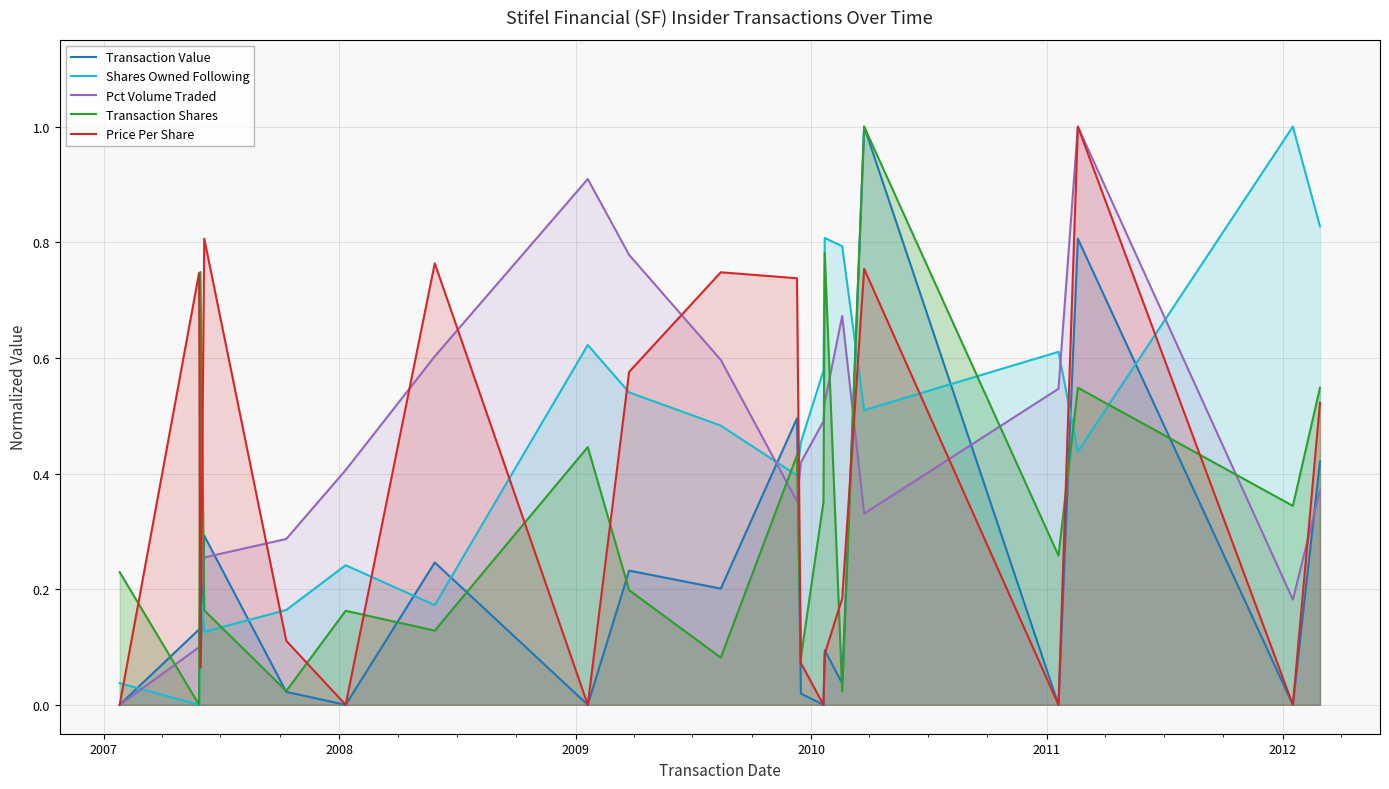

What is the greatest value displayed?

1.0